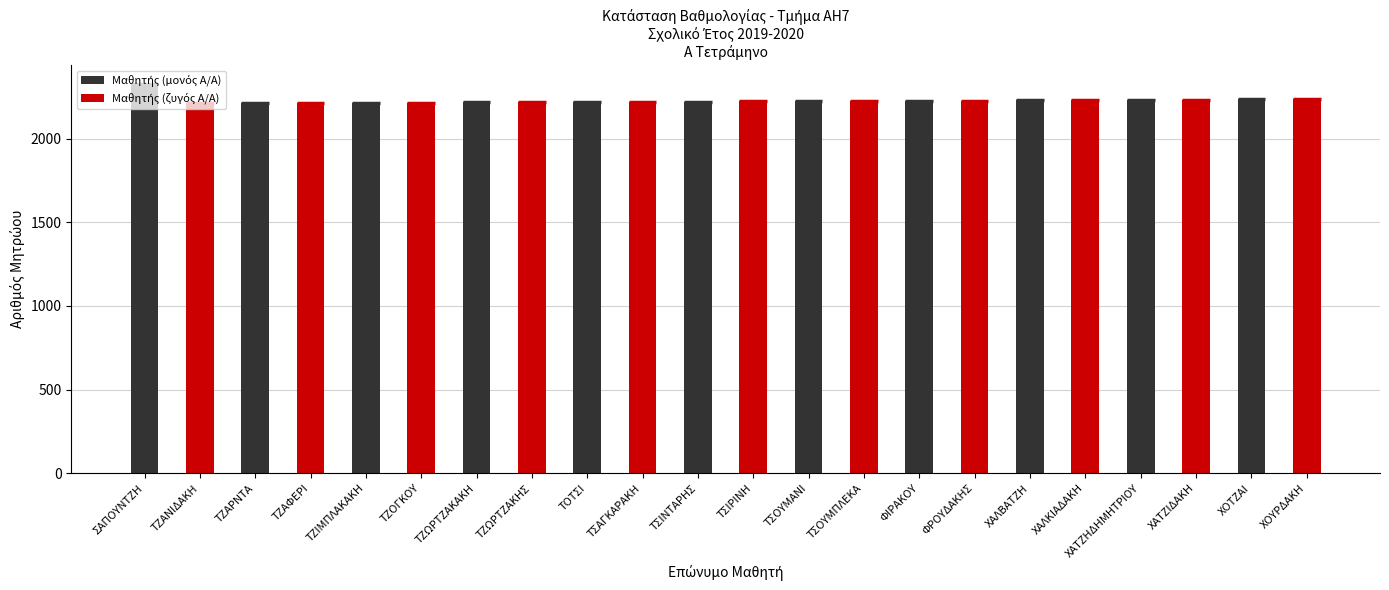

Does the chart contain any negative values?

No